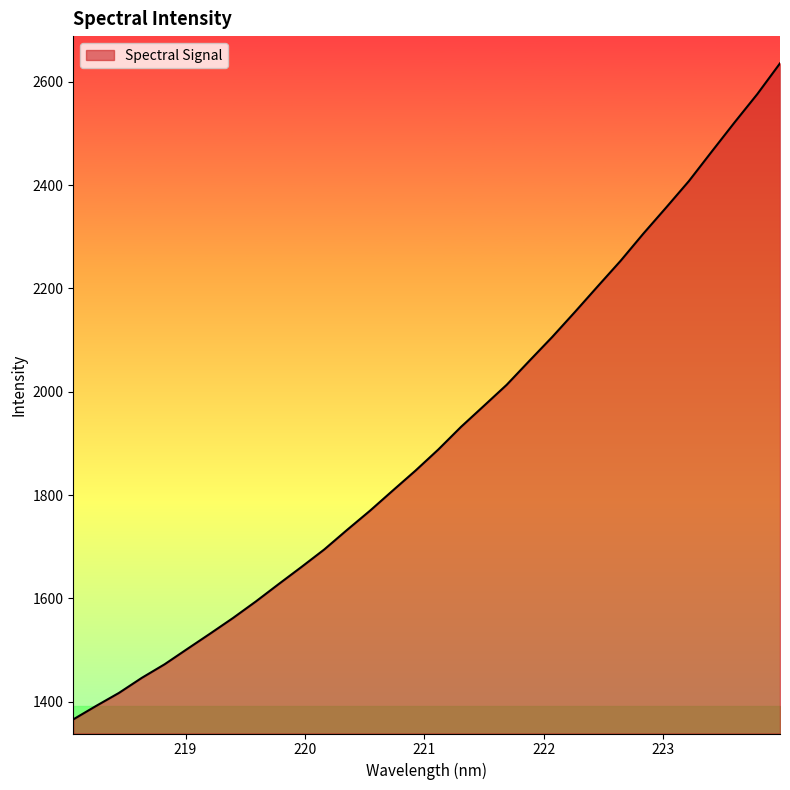

What is the difference between the maximum and minimum values?

1270.3